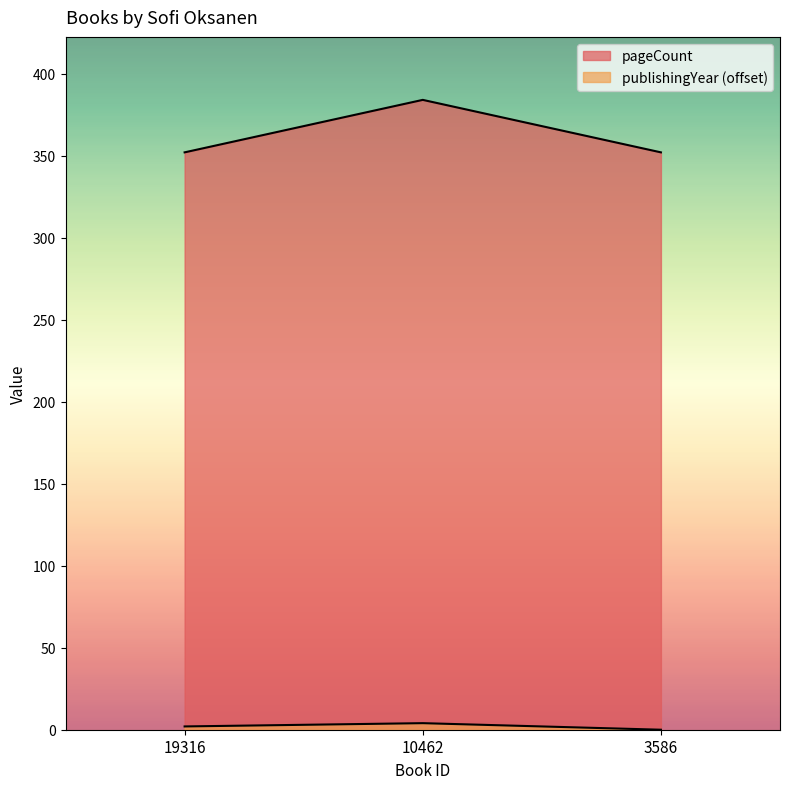

How many values in the publishingYear series exceed 2?

1